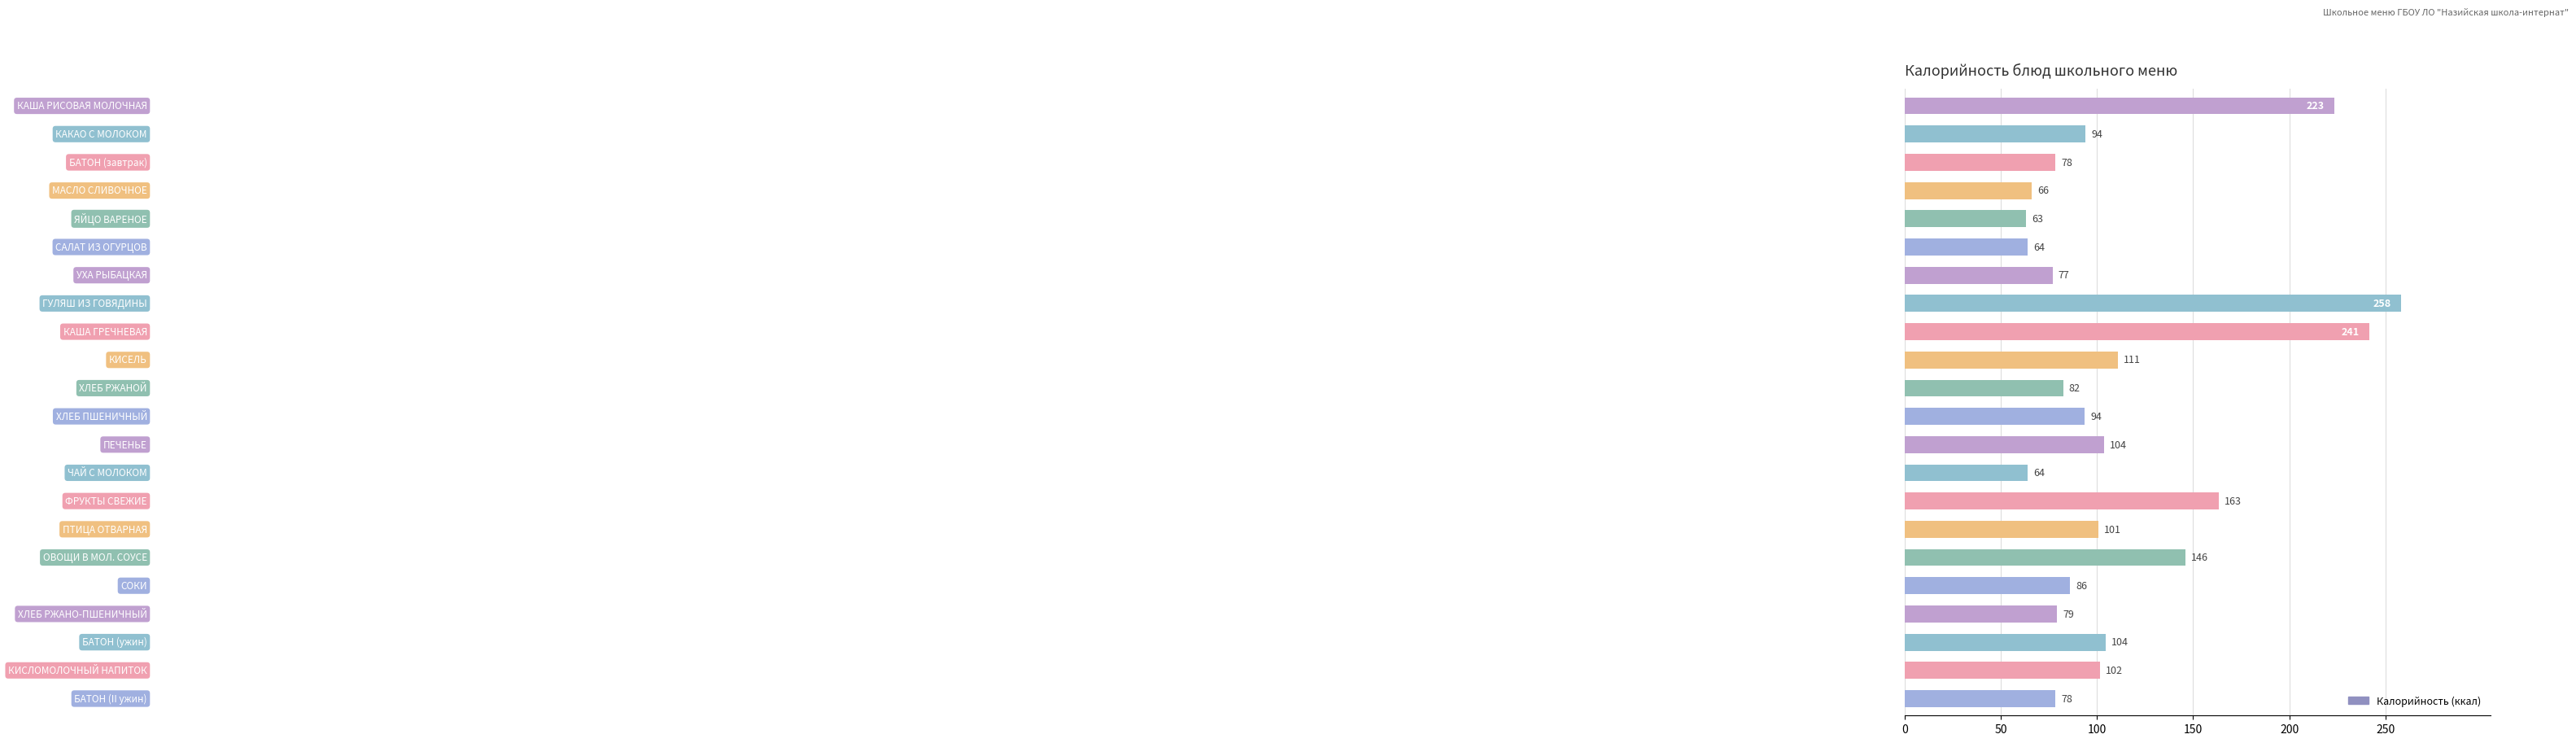

What is the value of the 15th bar from the top?

163.2